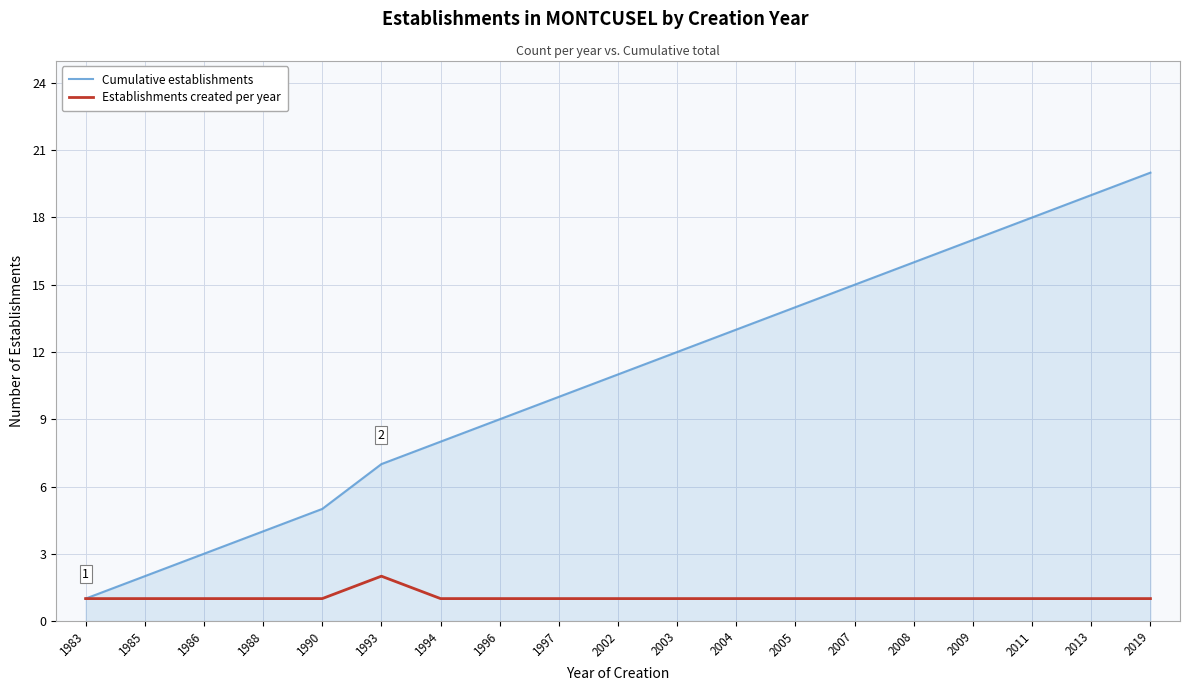

Rank the series by their maximum value, from highest to lowest.

Cumulative establishments, Establishments created per year